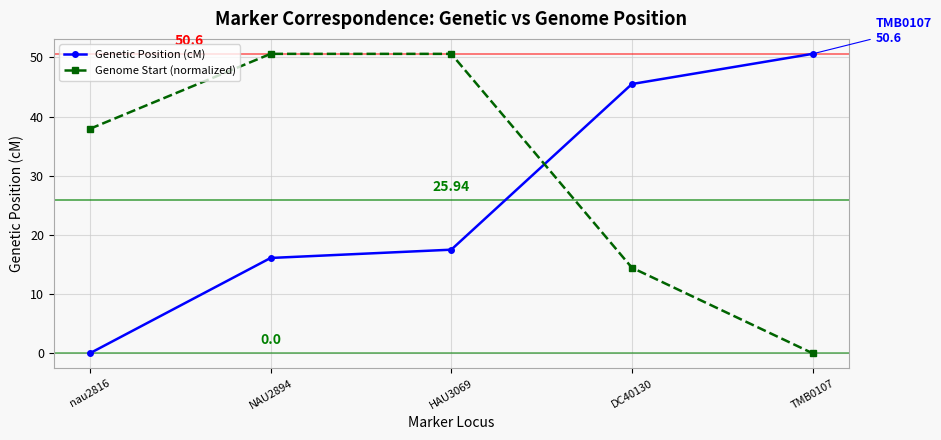

What is the highest value of the Genetic Position (cM) series?

50.6